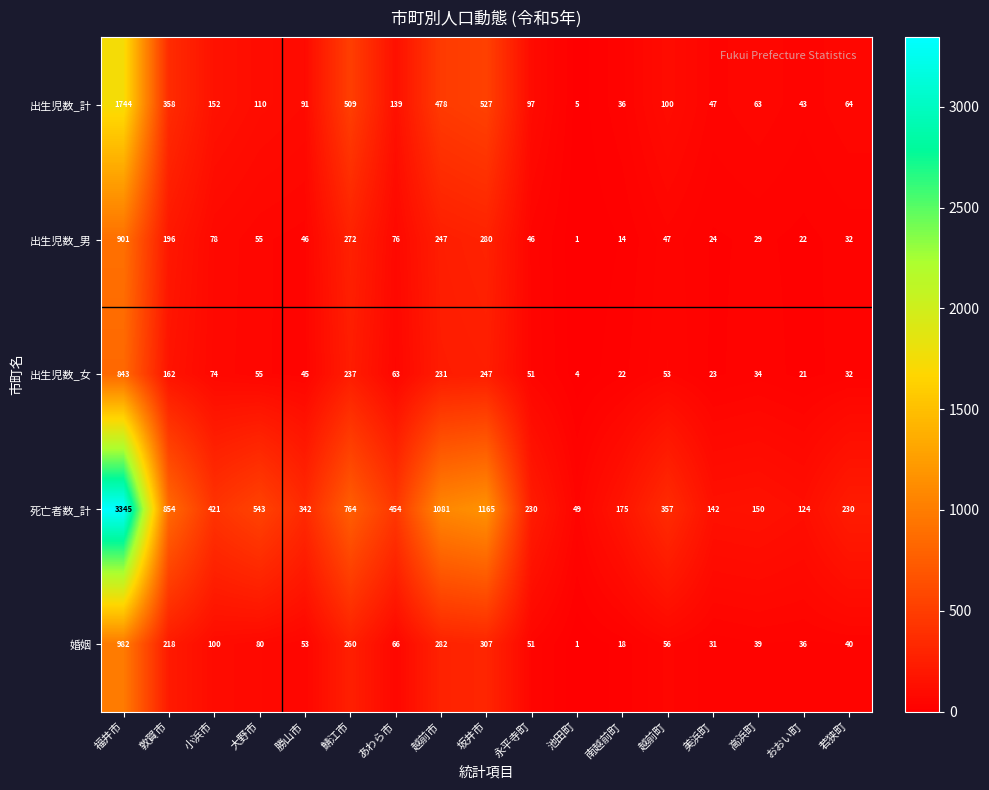

True or false: 出生児数_男 has a value of 29 at 高浜町.

True